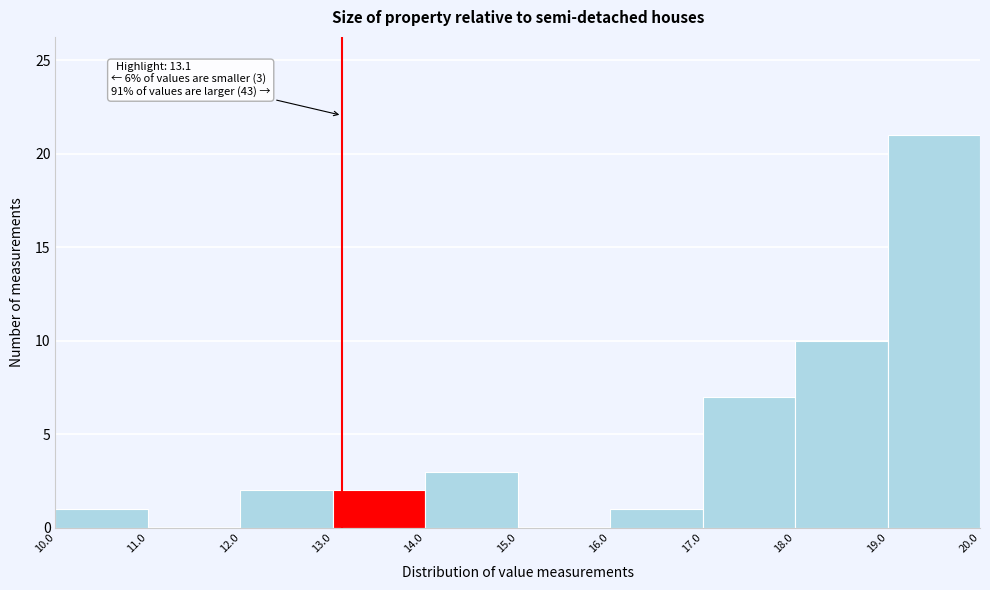

Which range on the x-axis has the tallest bar?

19.0 to 20.0